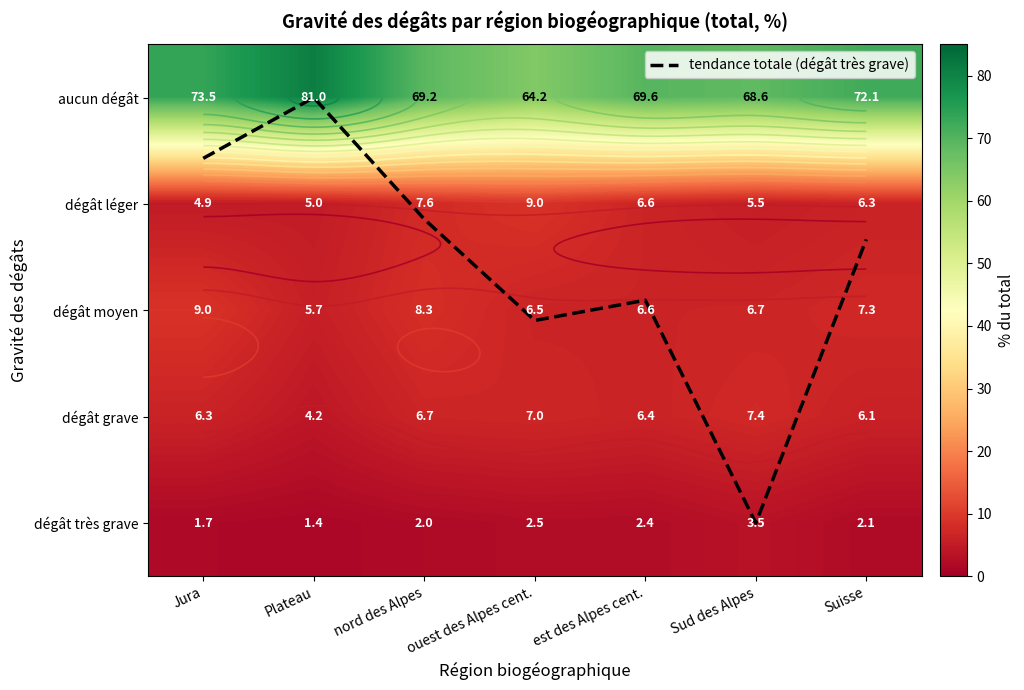

What is the difference between the dégât très grave values at Sud des Alpes and ouest des Alpes cent.?

1.0